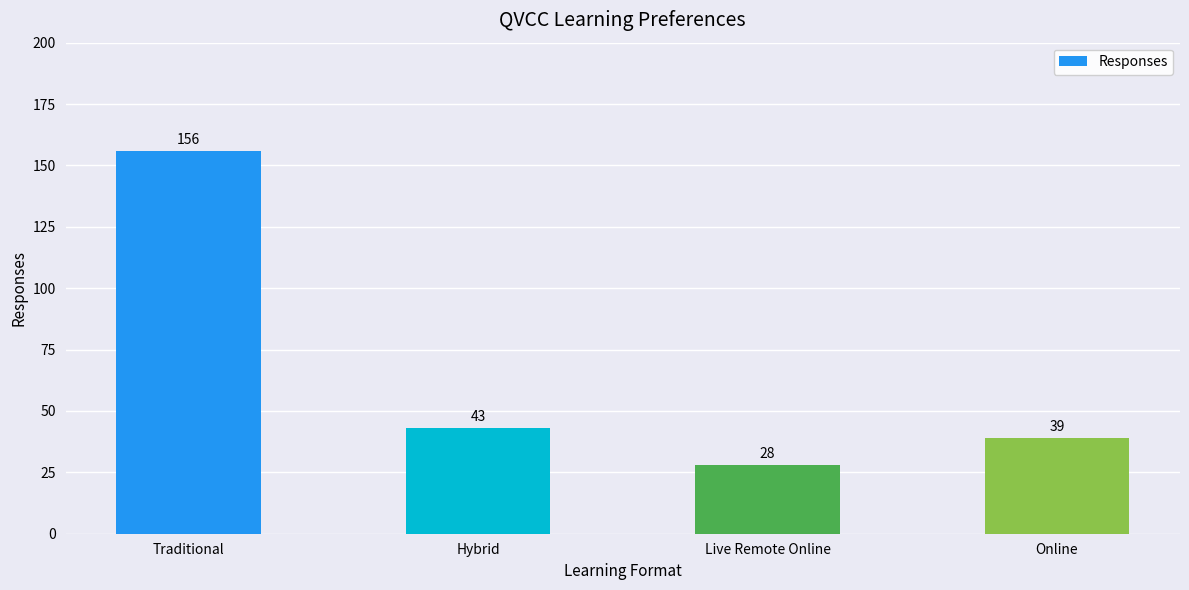

What is the approximate value at Online?

39